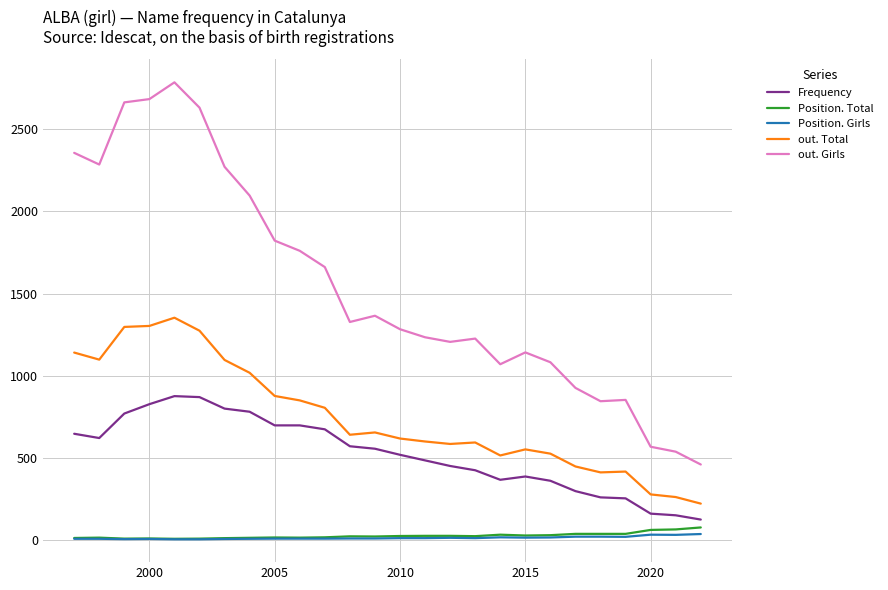

Which series has the widest spread of values?

out. Girls